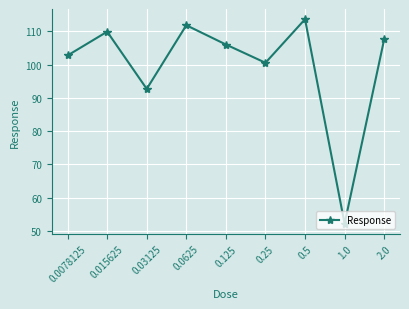

List the labels in order of value, smallest first.

1.0, 0.03125, 0.25, 0.0078125, 0.125, 2.0, 0.015625, 0.0625, 0.5